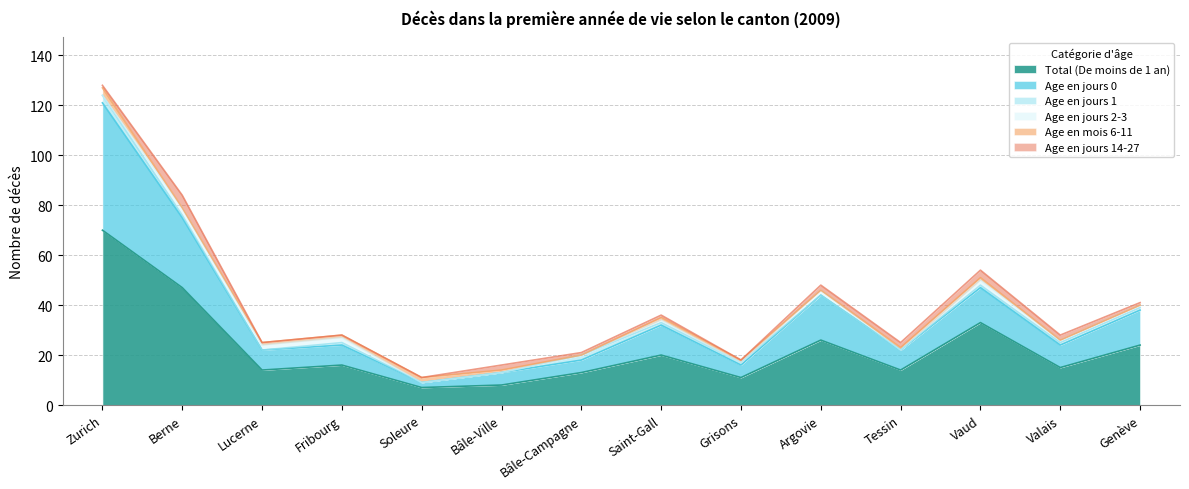

List the series in order of their peak value, highest first.

Total (De moins de 1 an), Age en jours 0, Age en jours 14-27, Age en jours 1, Age en jours 2-3, Age en mois 6-11